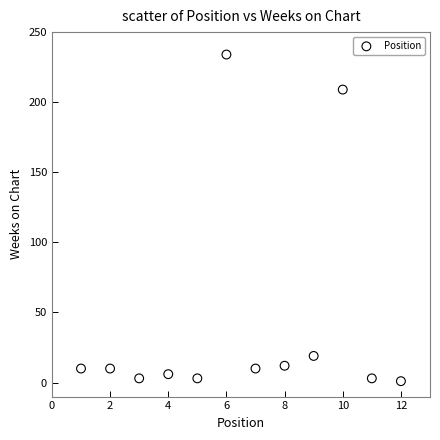

What is the range of X values (max minus min)?

11